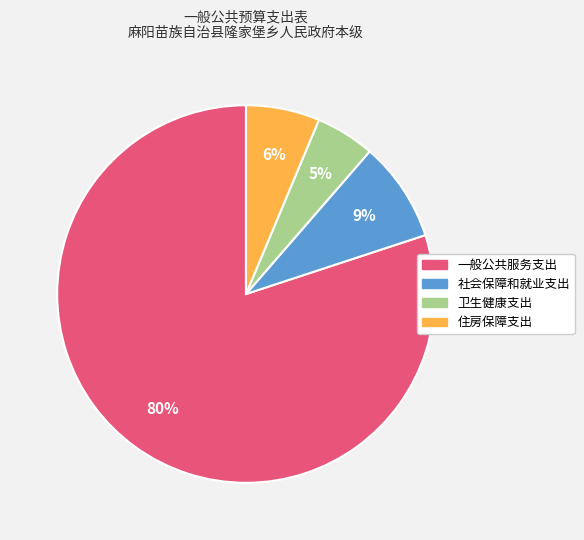

Which slice is the smallest?

卫生健康支出